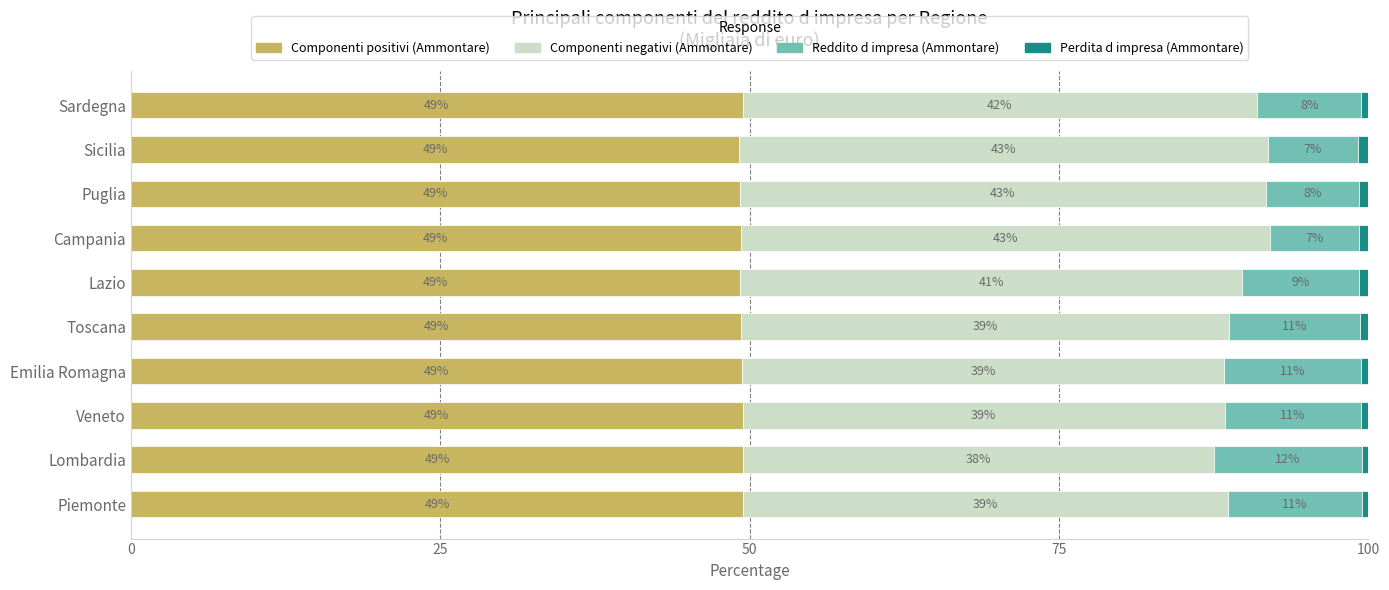

What is the highest value of the Componenti positivi (Ammontare) series?

49.5